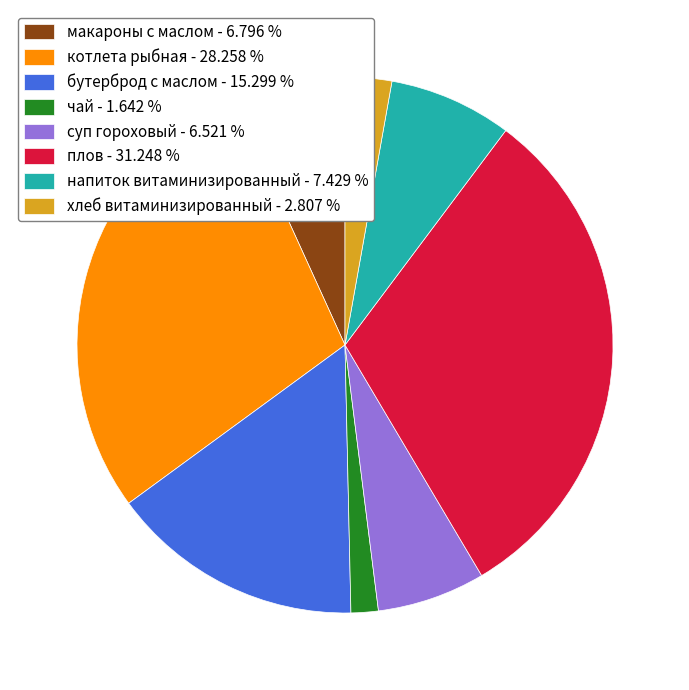

Which slice is the largest?

плов